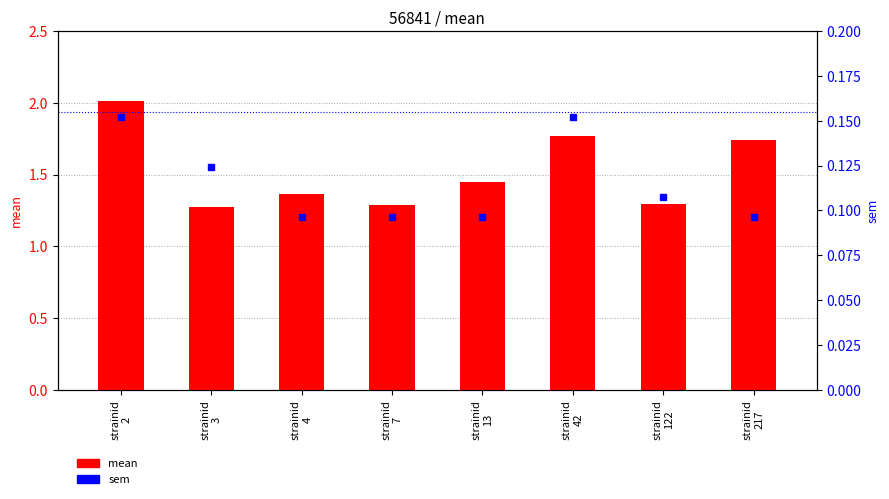

What are all the series names shown in the legend?

mean, sem